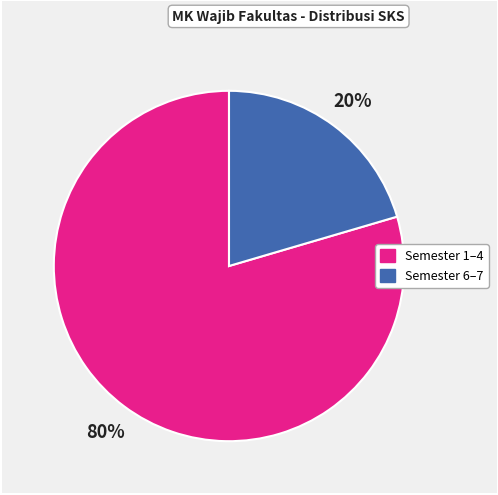

Does any single category account for the majority?

Yes